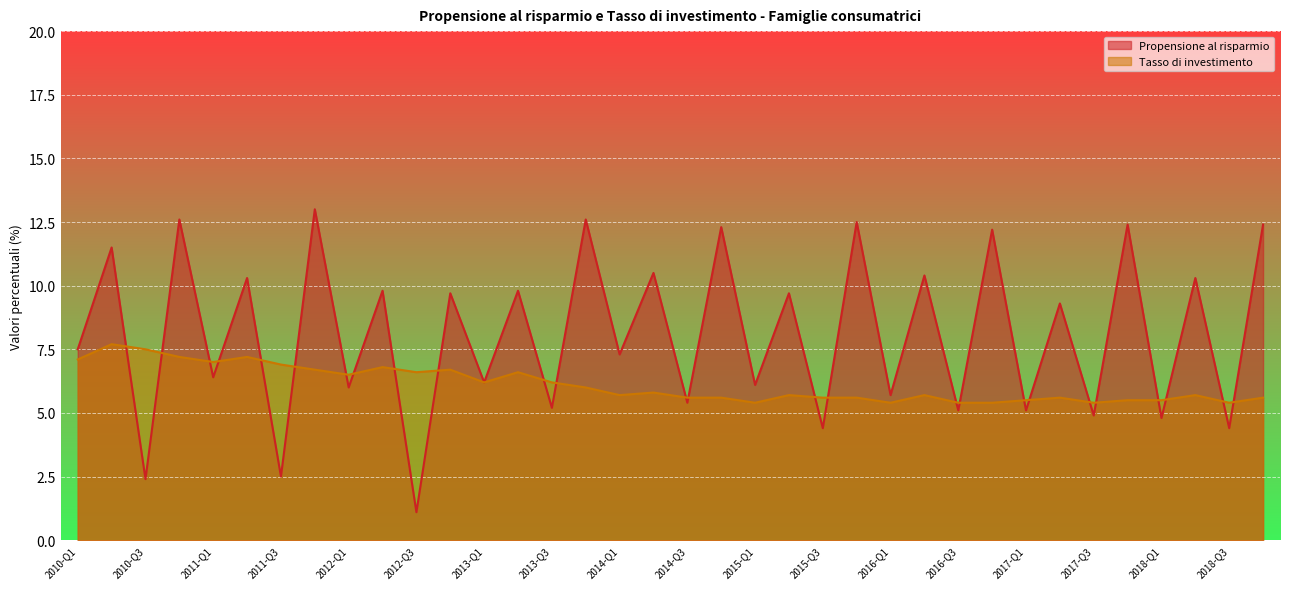

How many interior local valleys does the Propensione al risparmio series have?

17